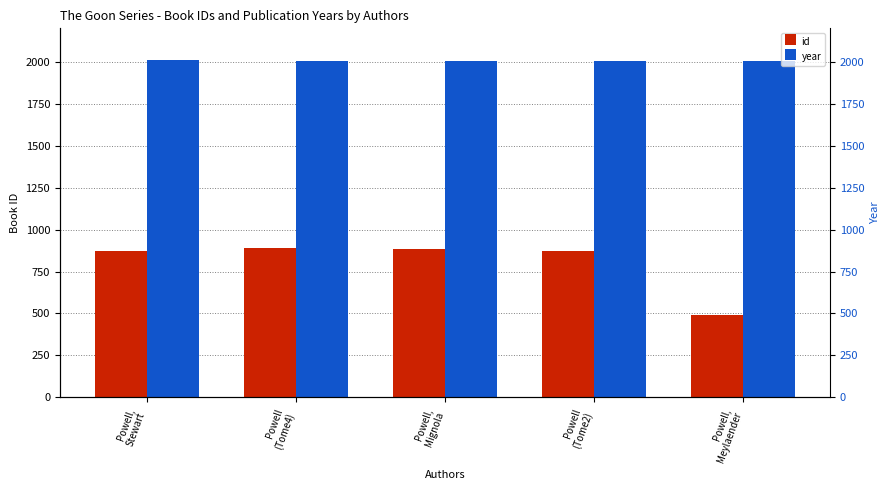

What are all the series names shown in the legend?

id, year